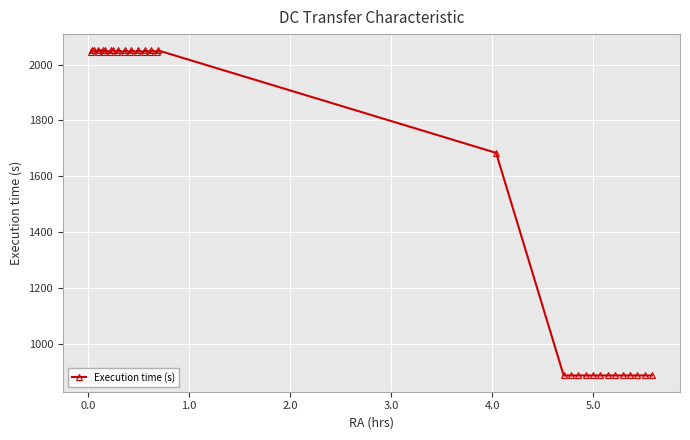

Reading right to left, list all the values displayed in this chart.

887	887	887	887	887	887	887	887	887	887	887	887	887	1684	2051	2045	2051	2045	2051	2045	2051	2045	2051	2045	2051	2045	2051	2045	2051	2051	2045	2051	2045	2051	2051	2045	2051	2051	2045